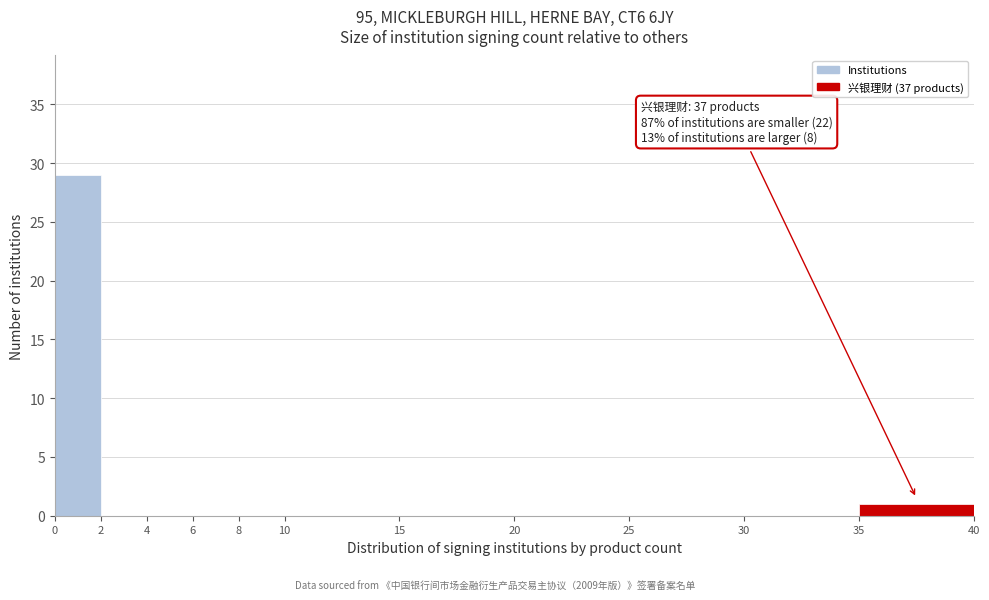

Reading right to left, extract all data points from this chart.

35=1	30=0	25=0	20=0	15=0	10=0	8=0	6=0	4=0	2=0	0=29